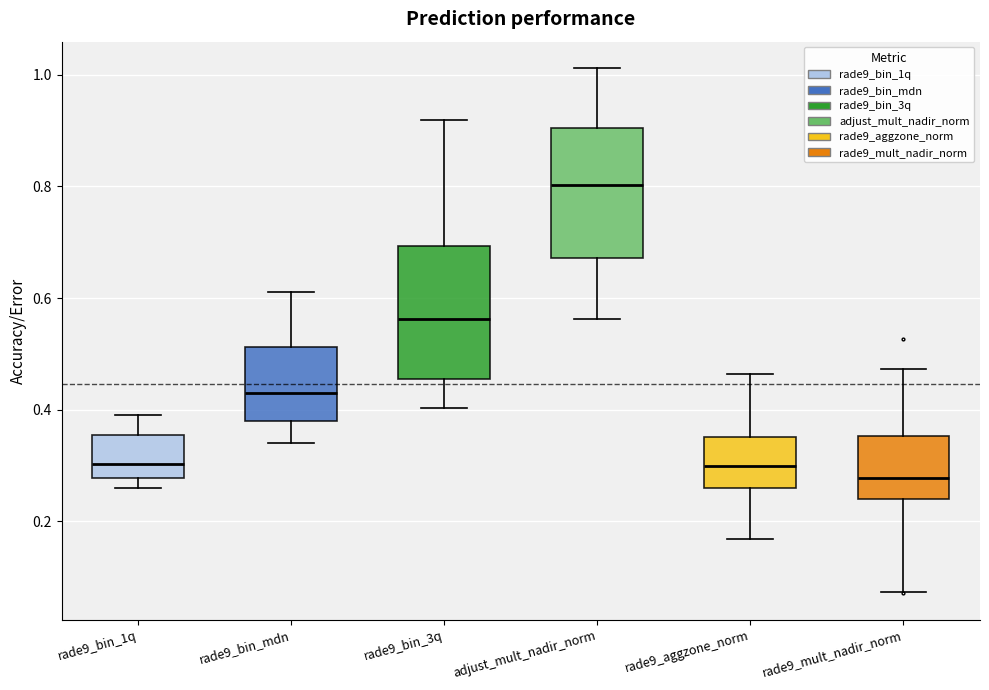

Which box has the highest median line?

adjust_mult_nadir_norm